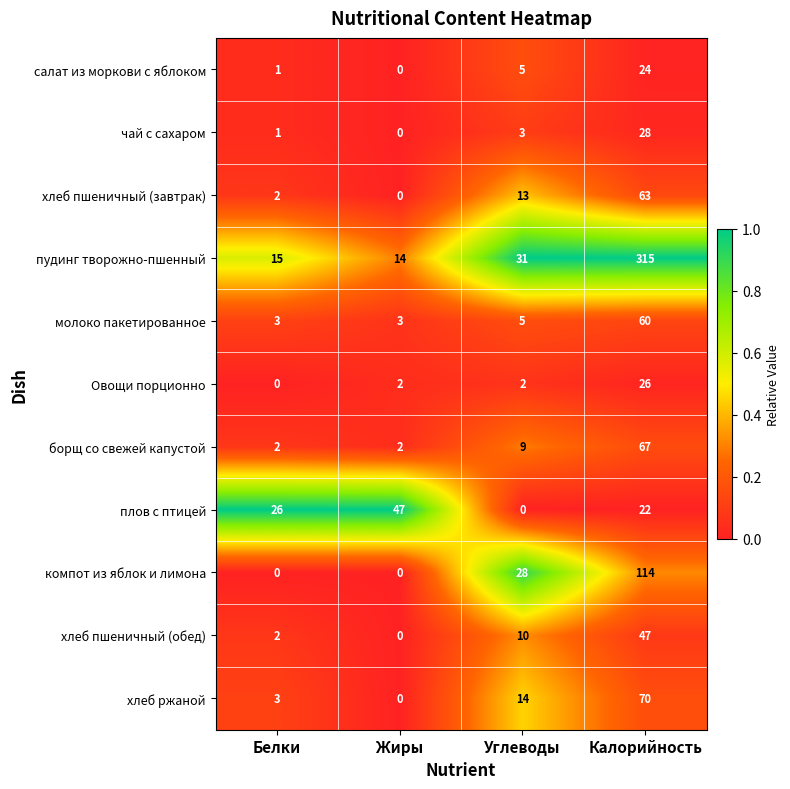

What is the spread (max minus min) of values at Калорийность?

293